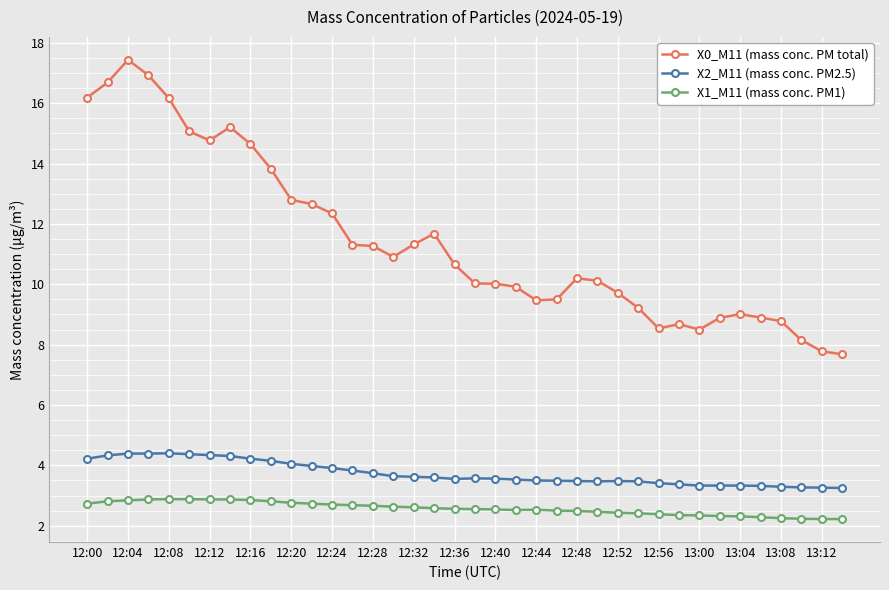

What is the value of the X2_M11 (mass conc. PM2.5) point at the 5th from the left?

4.4